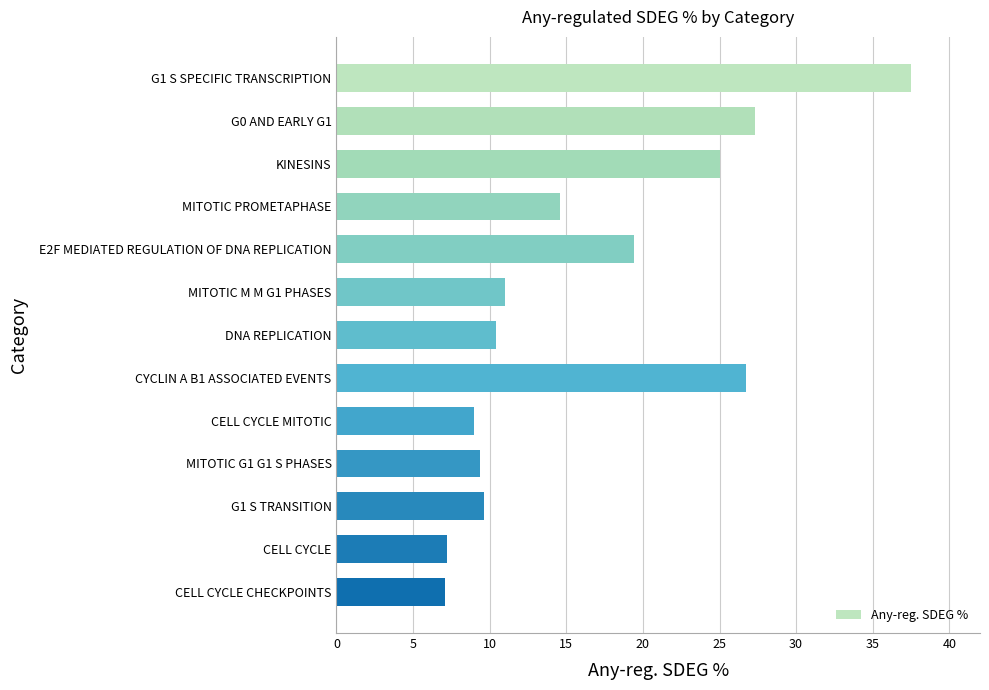

What is the difference between the maximum and minimum values?

30.4